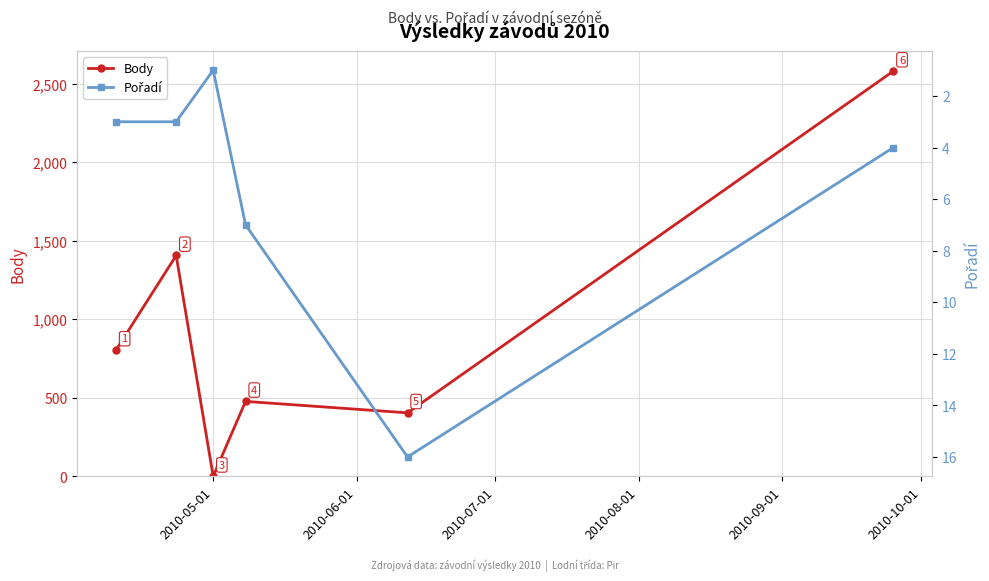

How many interior local peaks does the Body series have?

2